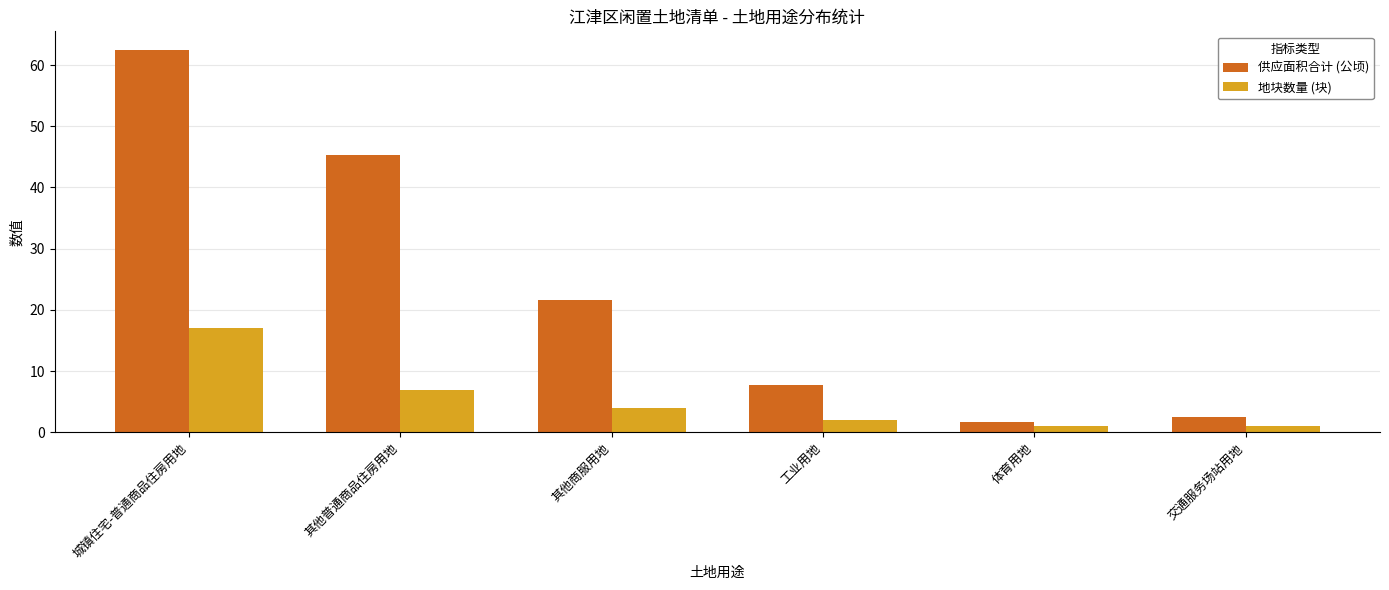

Which series has the largest range (max minus min)?

供应面积合计 (公顷)